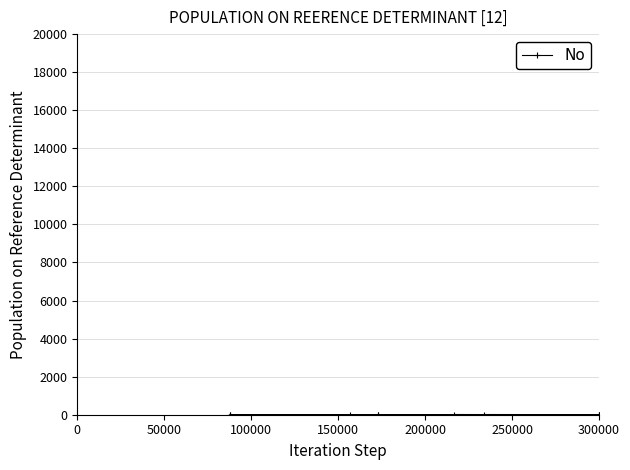

Reading left to right, what are all the values shown in this chart?

11	4	0	4	3	4	10	4	0	4